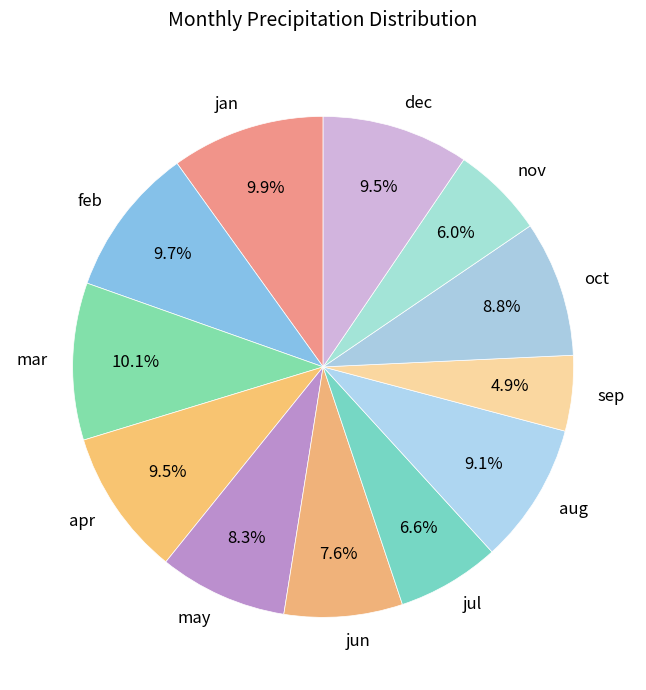

How many slices are in this pie chart?

12